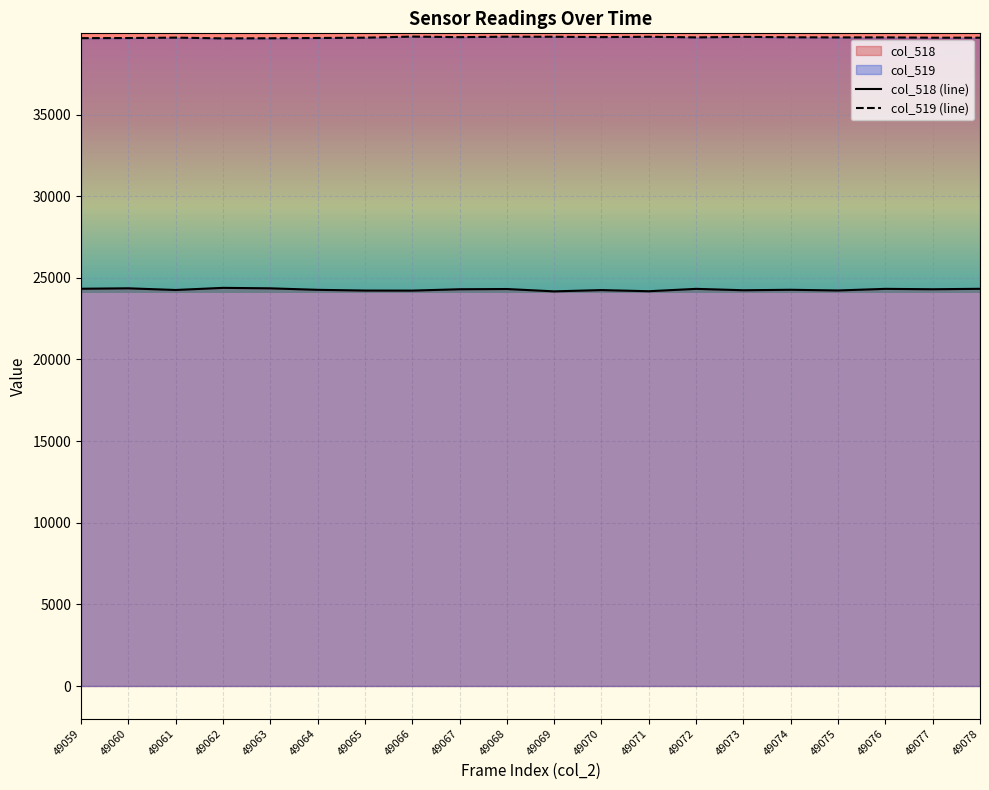

How many categories are shown in the chart?

20